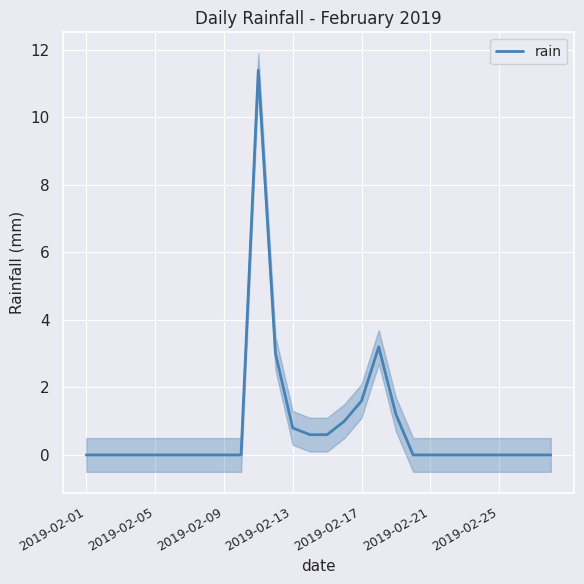

The value of rain at 2019-02-01 is 6.1. True or false?

False